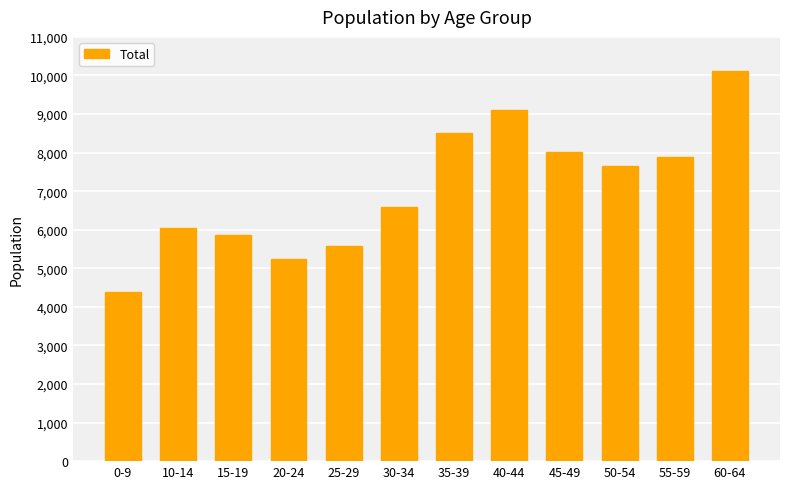

Reading right to left, transcribe all the data shown in this chart.

10122	7892	7654	8005	9107	8501	6601	5581	5237	5869	6036	4376